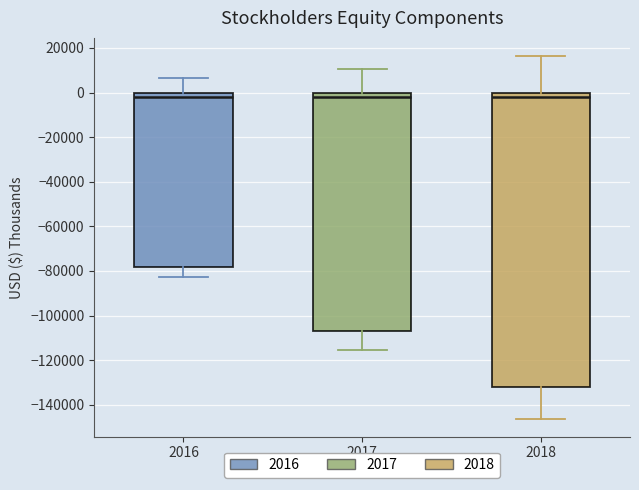

Reading left to right, transcribe this box plot: for each box, give where its median line is, the range the box spans, and where its two whiskers end, as read against the y-axis. The values are not printed on the chart, so give them approximately, as read against the axis.

2016: median -2000, box -78000 to 0, whiskers -82000 to 6000
2017: median -2000, box -108000 to 0, whiskers -116000 to 10000
2018: median -2000, box -132000 to 0, whiskers -146000 to 16000